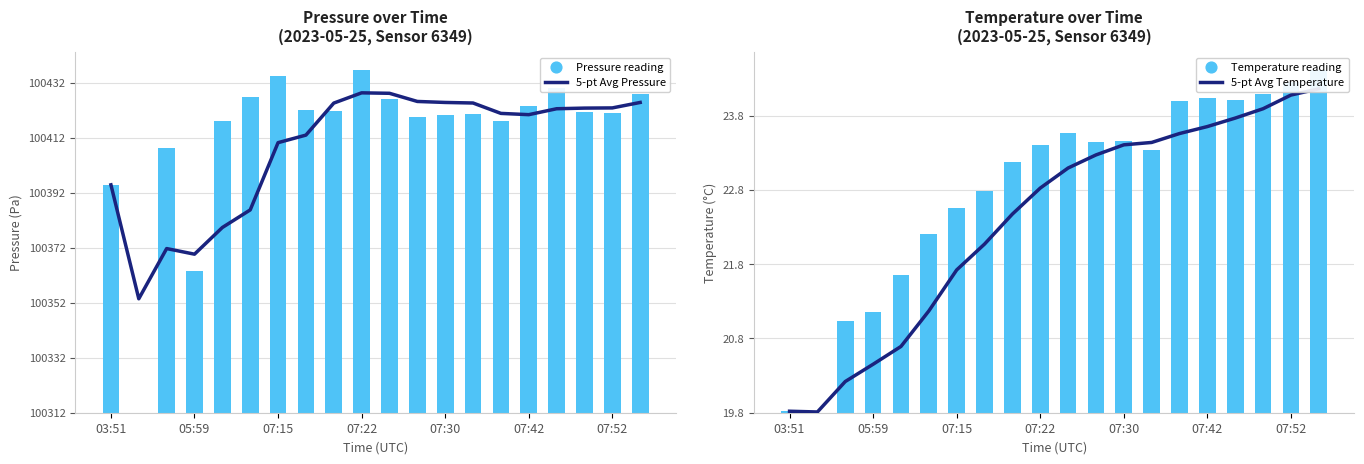

Which series has the widest spread of Y values?

Pressure reading